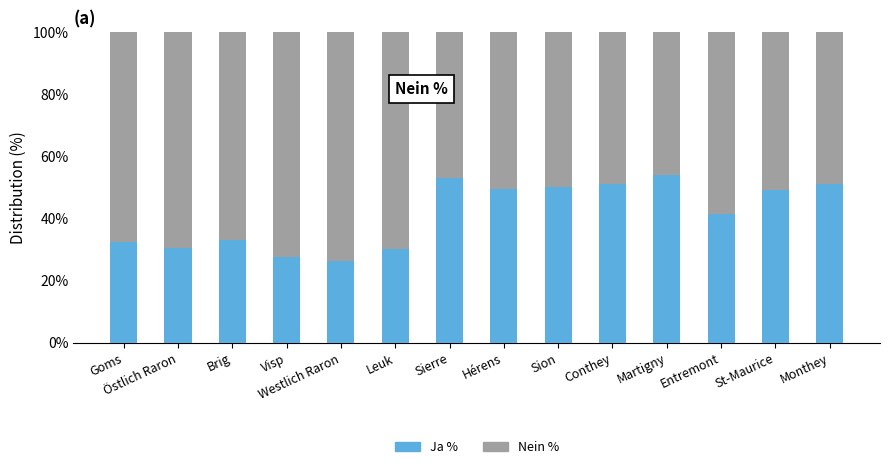

What is the total value across all series at Brig?

100.0